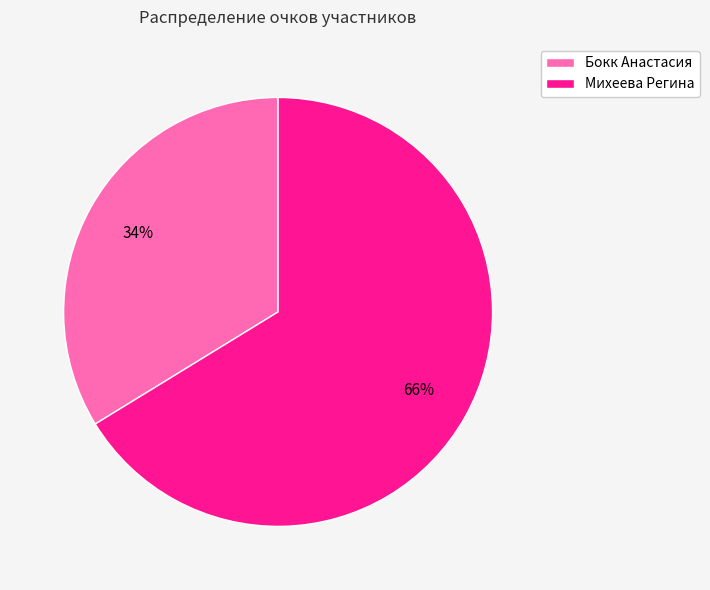

The Бокк Анастасия slice represents 34% of the pie. True or false?

True